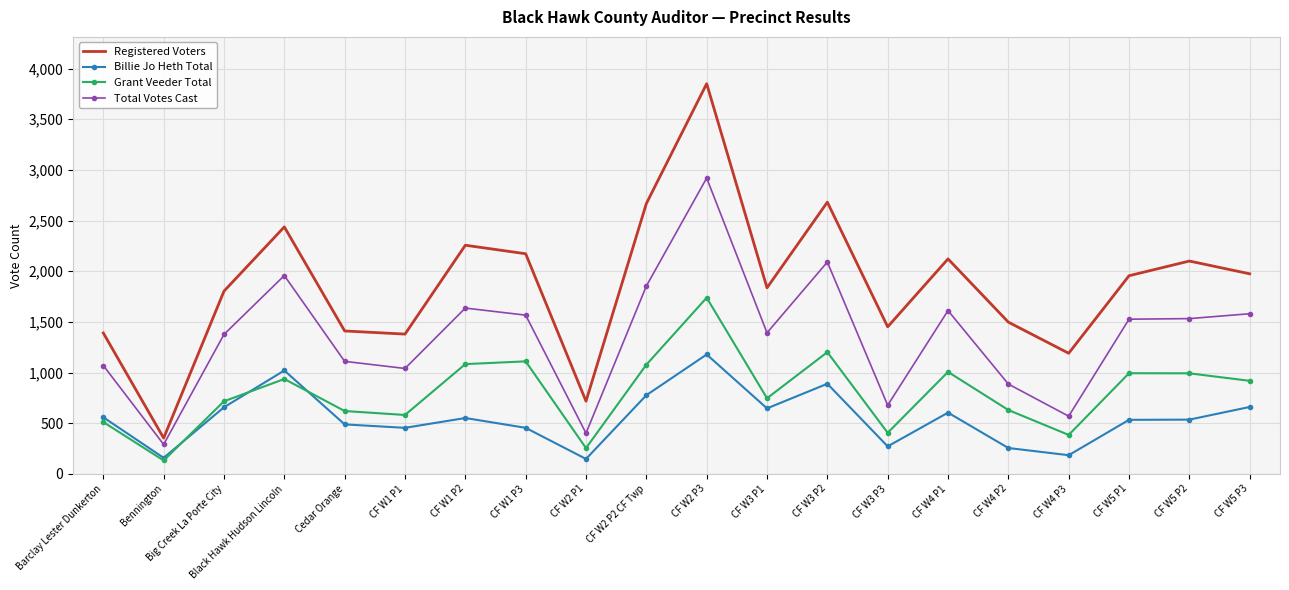

Which series has the largest total across all categories?

Registered Voters